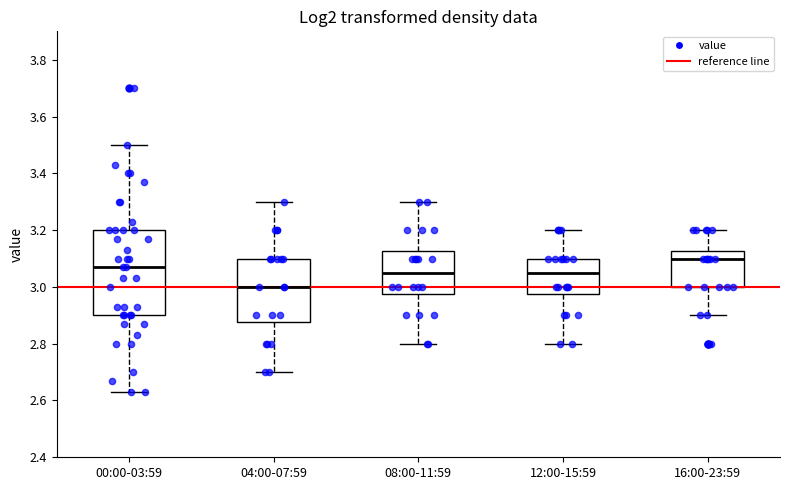

Where does the upper whisker of the box for 00:00-03:59 end on the y-axis? The values are not printed on the chart, so give them approximately, as read against the axis.

3.50